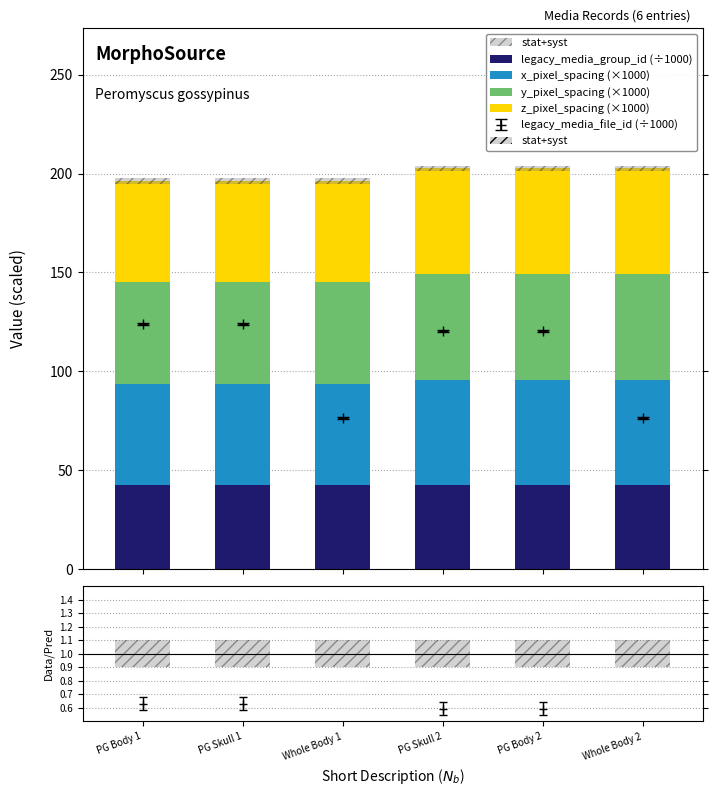

What is the label of the 5th bar from the left?

PG Body 2